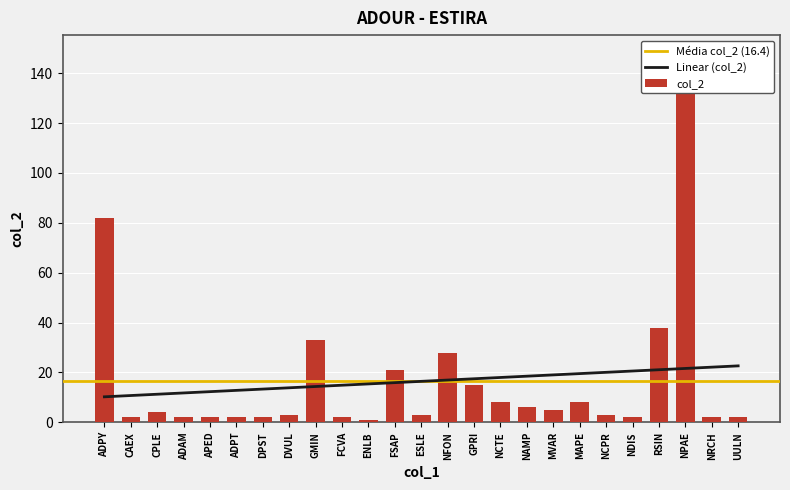

What is the change in value from MVAR to MAPE?

+3